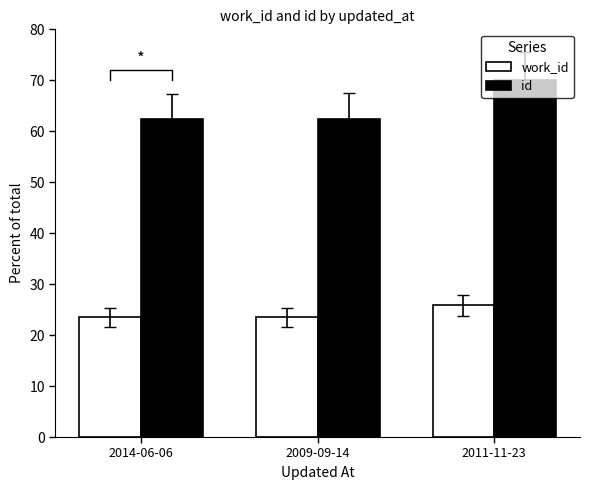

What is the label of the 1st bar from the right?

2011-11-23